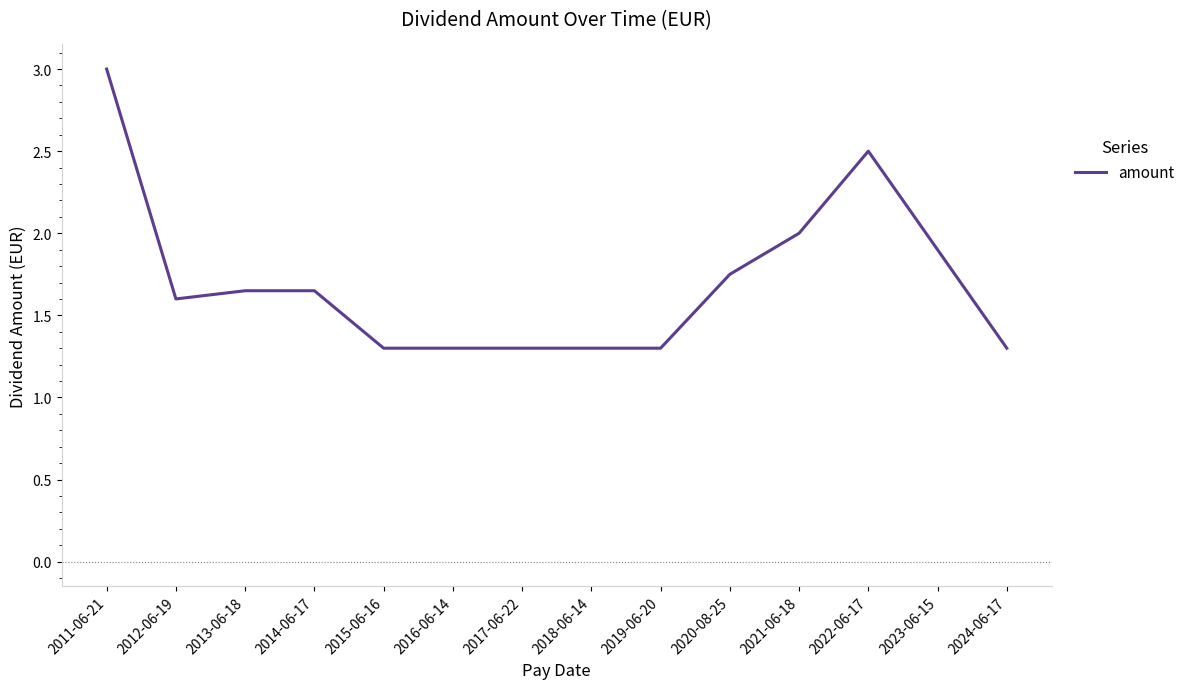

What is the ratio of the value at 2024-06-17 to the value at 2017-06-22?

1.0